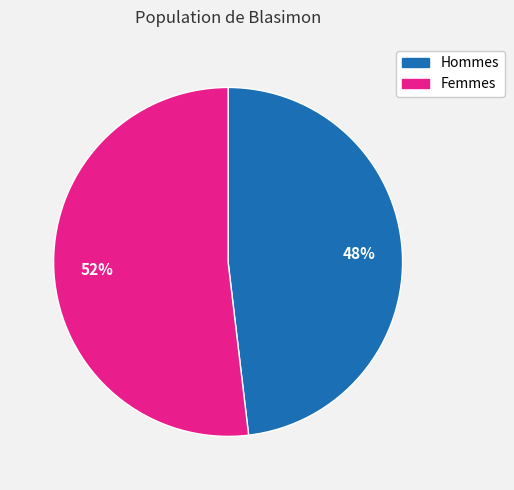

Is there any slice that represents more than half of the pie?

Yes